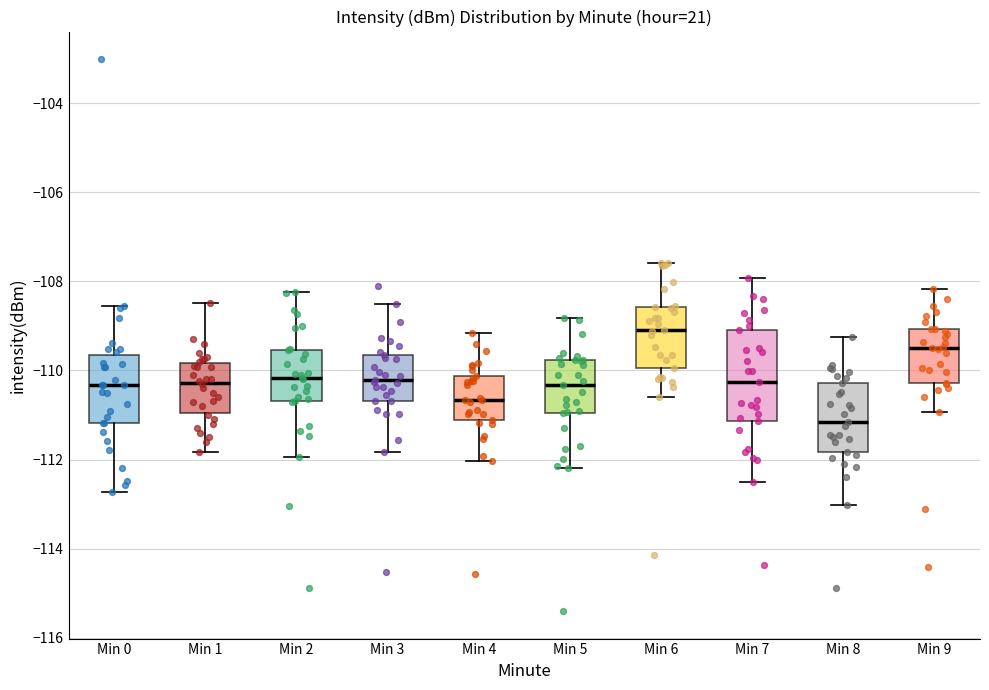

Which box's median line is the highest?

Min 6